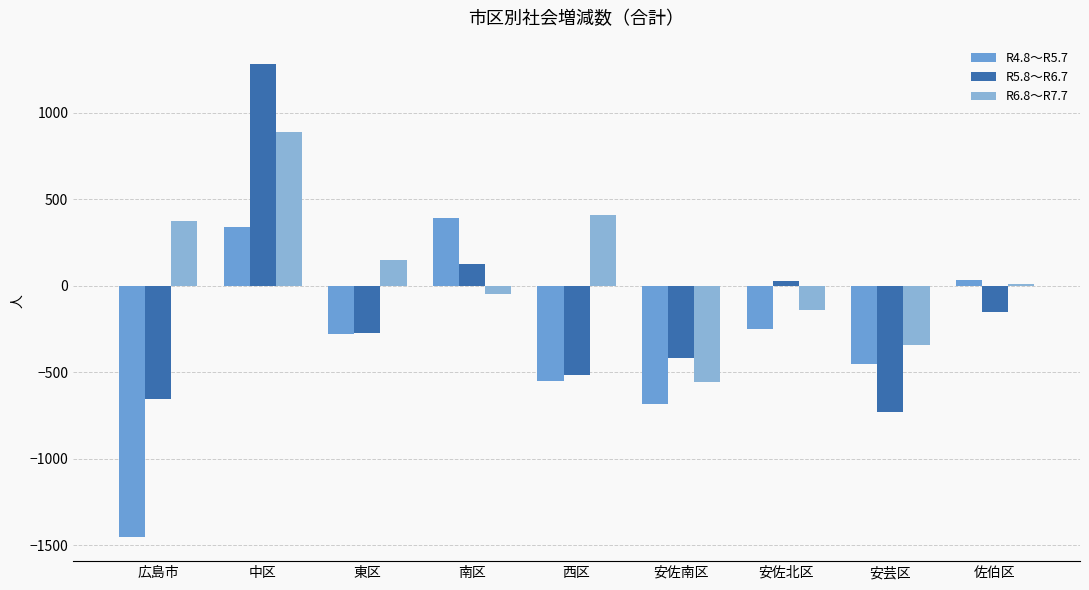

Reading right to left, extract all data points from this chart.

R4.8～R5.7: 31	-453	-252	-682	-549	392	-278	337	-1454
R5.8～R6.7: -153	-727	28	-417	-515	124	-271	1279	-652
R6.8～R7.7: 10	-343	-141	-555	410	-46	148	890	373